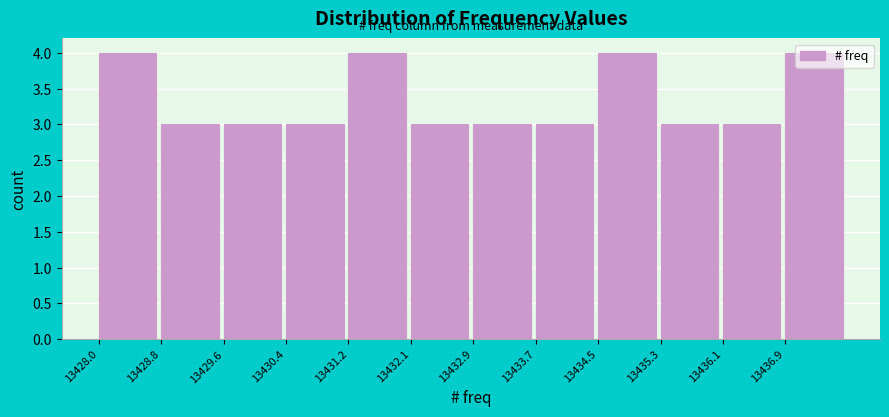

Reading left to right, transcribe this chart: for each bar, give the range it covers on the x-axis and its height. Neither the bar edges nor the heights are printed on the chart, so give them approximately, as read against the axes.

13428.0 to 13428.8: 4
13428.8 to 13429.6: 3
13429.6 to 13430.4: 3
13430.4 to 13431.3: 3
13431.3 to 13432.1: 4
13432.1 to 13432.9: 3
13432.9 to 13433.7: 3
13433.7 to 13434.5: 3
13434.5 to 13435.3: 4
13435.3 to 13436.1: 3
13436.1 to 13436.9: 3
13436.9 to 13437.8: 4